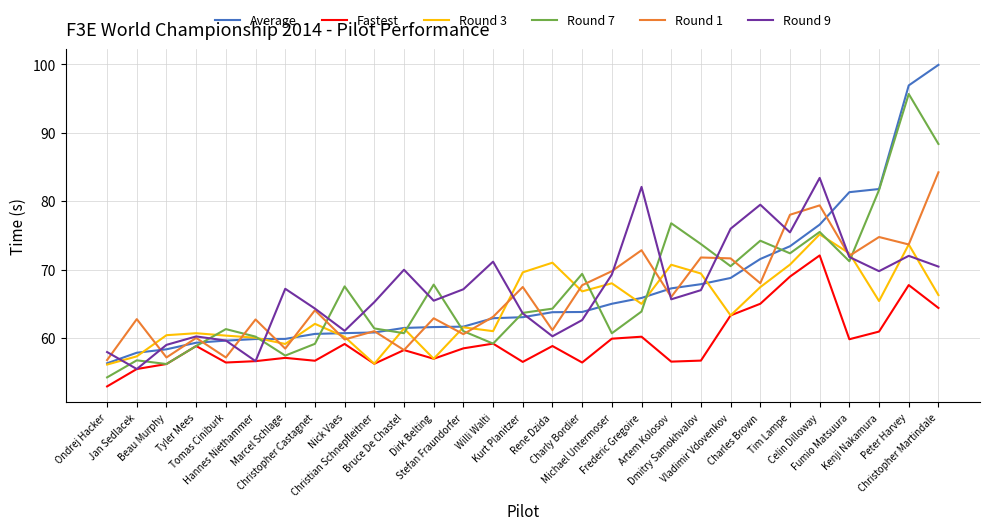

At how many categories does at least one series exceed 59?

28